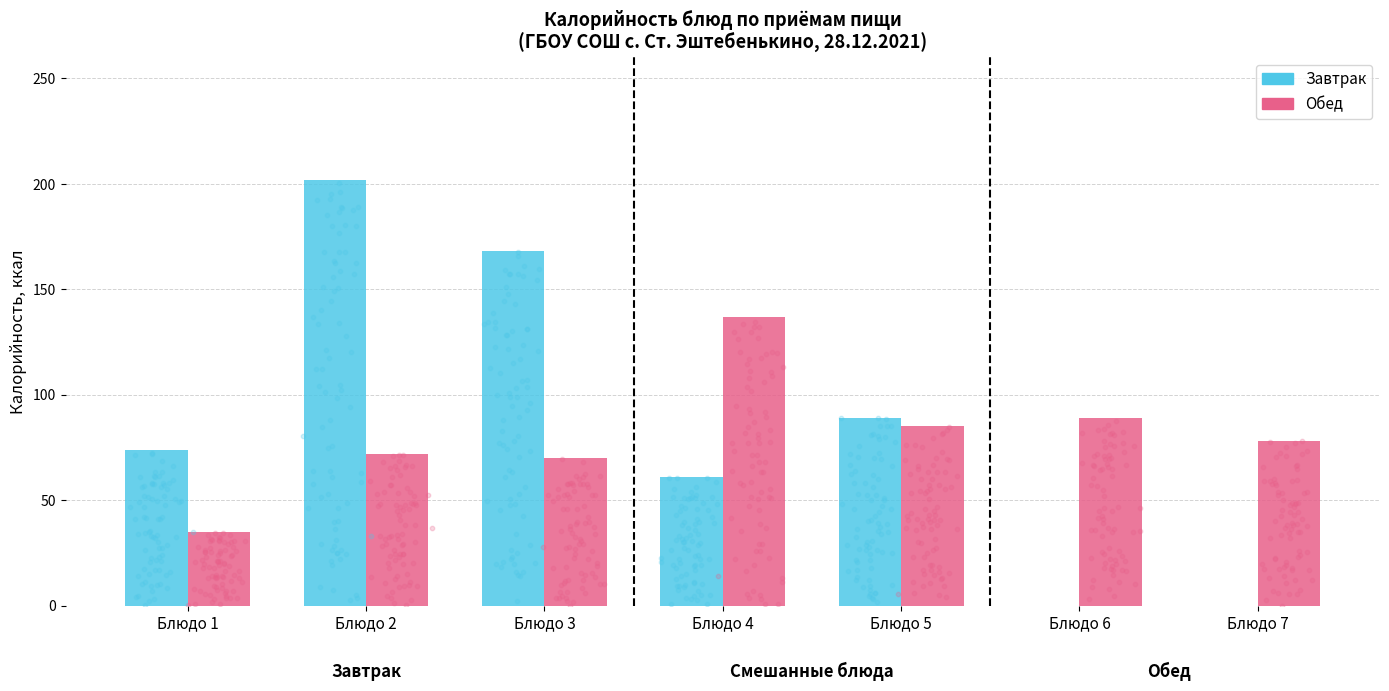

Which series reaches the minimum Y coordinate?

Завтрак